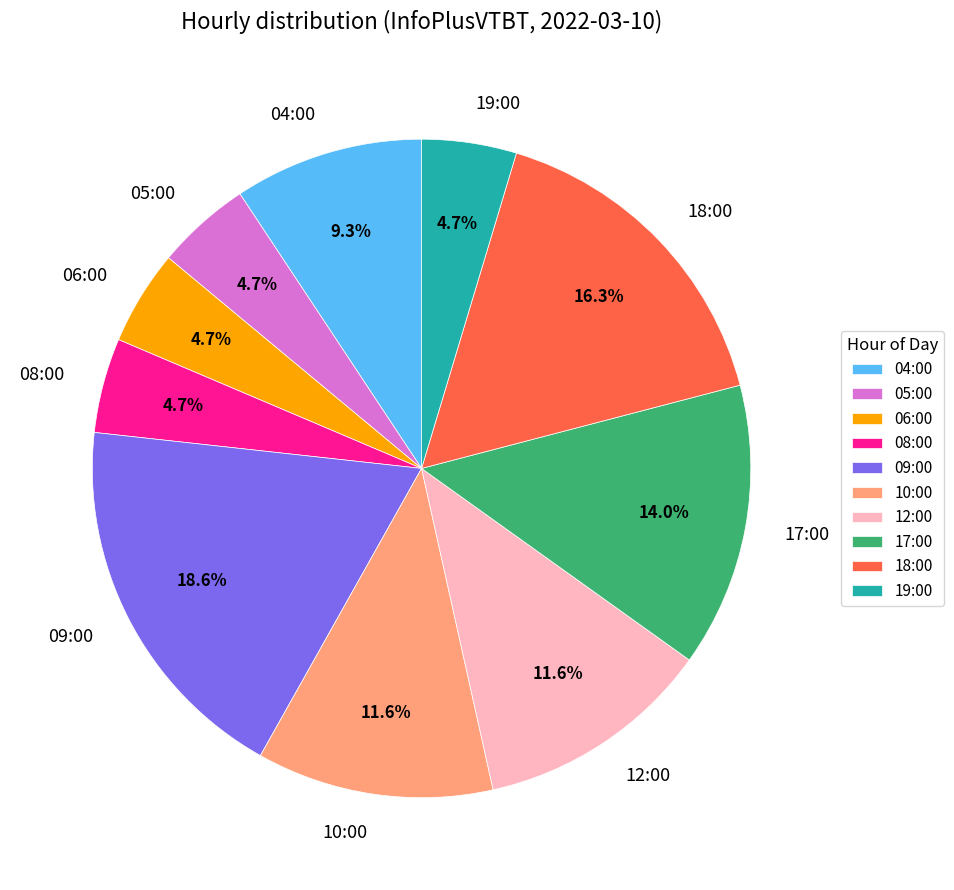

To the nearest percent, what is the combined percentage of 18:00 and 04:00?

26%